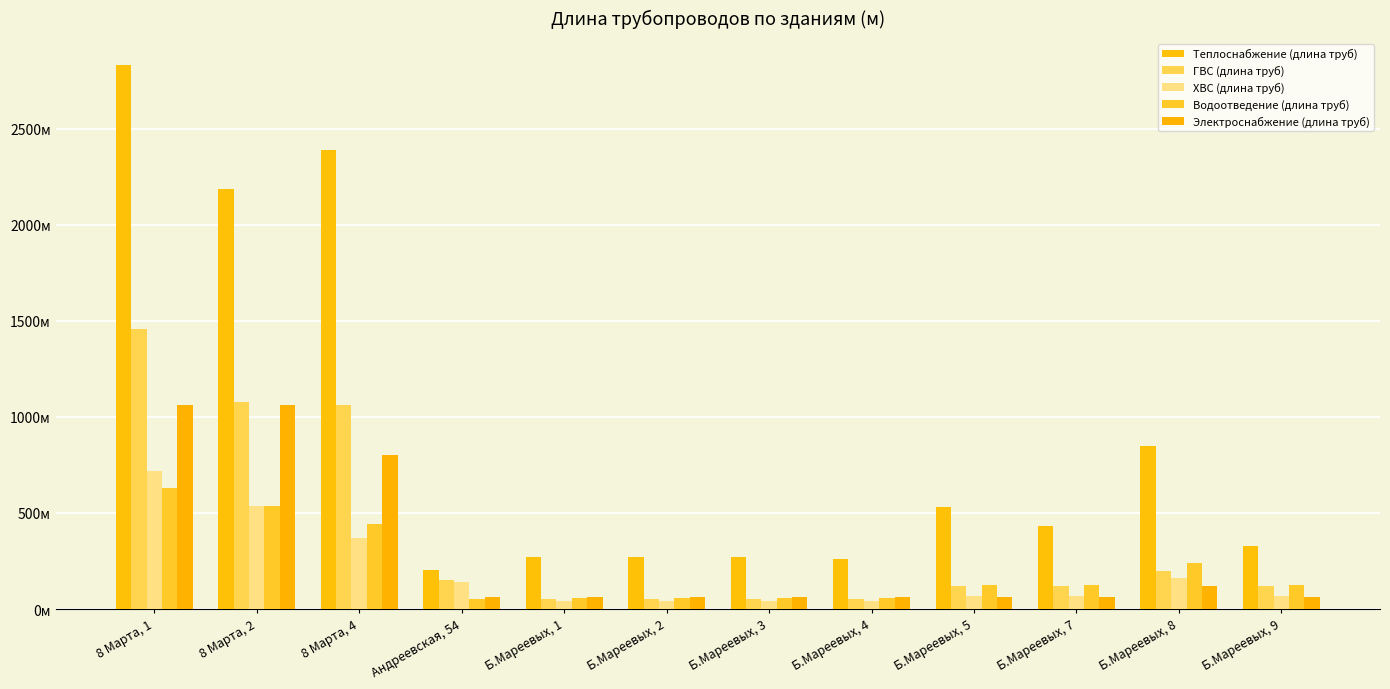

Rank the categories by Теплоснабжение (длина труб) value from lowest to highest.

Андреевская, 54, Б.Мареевых, 4, Б.Мареевых, 1, Б.Мареевых, 2, Б.Мареевых, 3, Б.Мареевых, 9, Б.Мареевых, 7, Б.Мареевых, 5, Б.Мареевых, 8, 8 Марта, 2, 8 Марта, 4, 8 Марта, 1